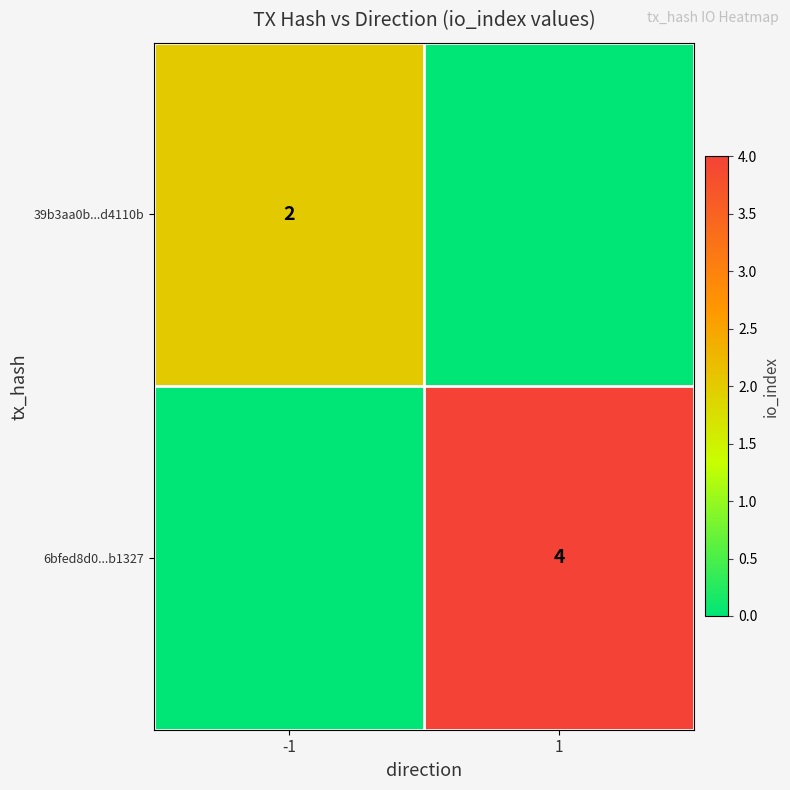

At how many categories does at least one series exceed 1?

2